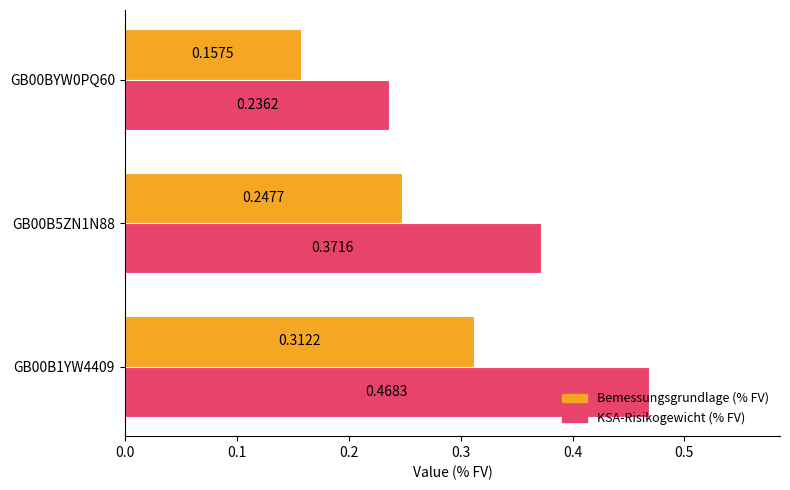

Rank the series by their average value, from highest to lowest.

KSA-Risikogewicht (% FV), Bemessungsgrundlage (% FV)